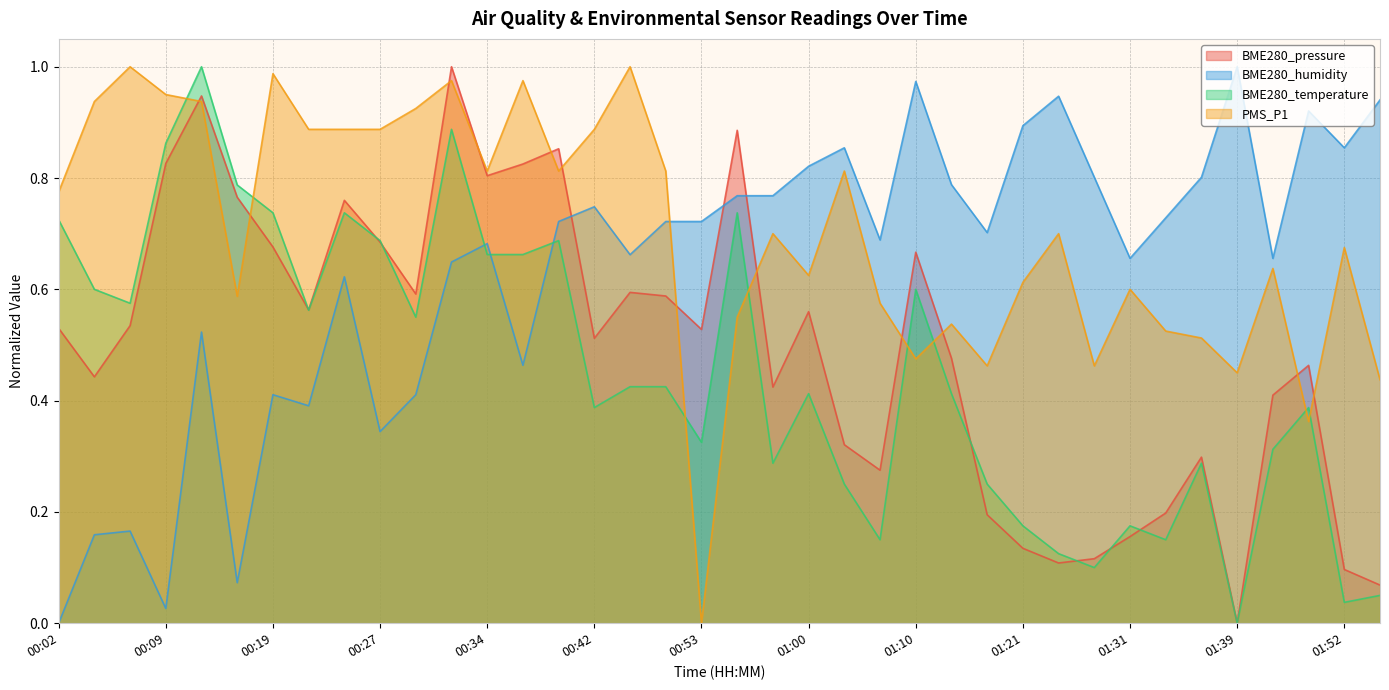

The value of PMS_P1 at 01:34 is 0.5. True or false?

True